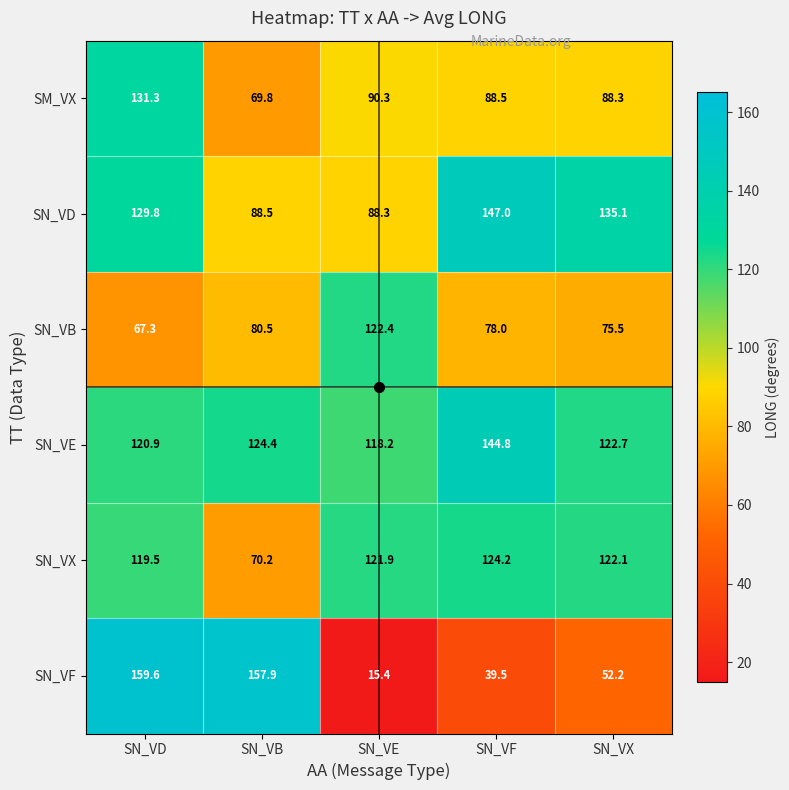

Is it true that SN_VD equals 238.9 at SN_VF?

False